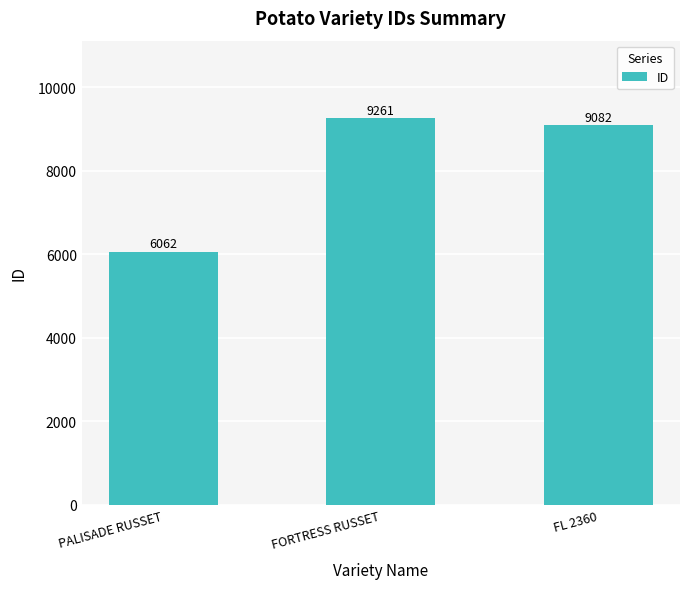

What is the change in value from FORTRESS RUSSET to FL 2360?

-179